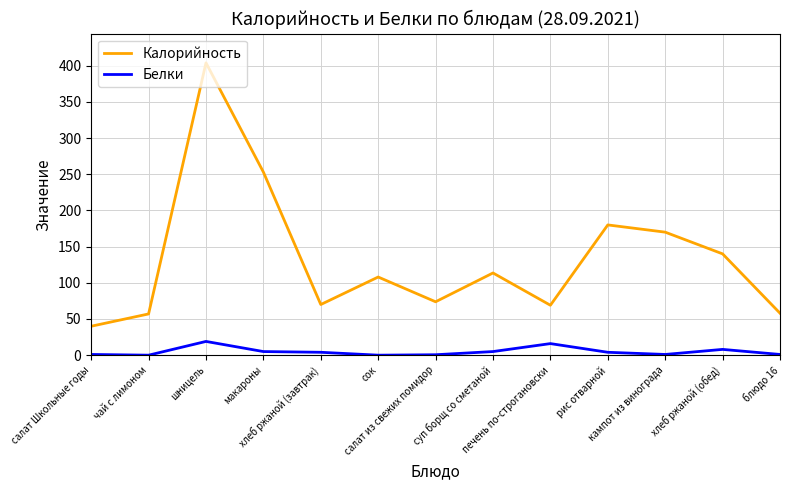

Does the chart display data point markers on the line(s)?

No